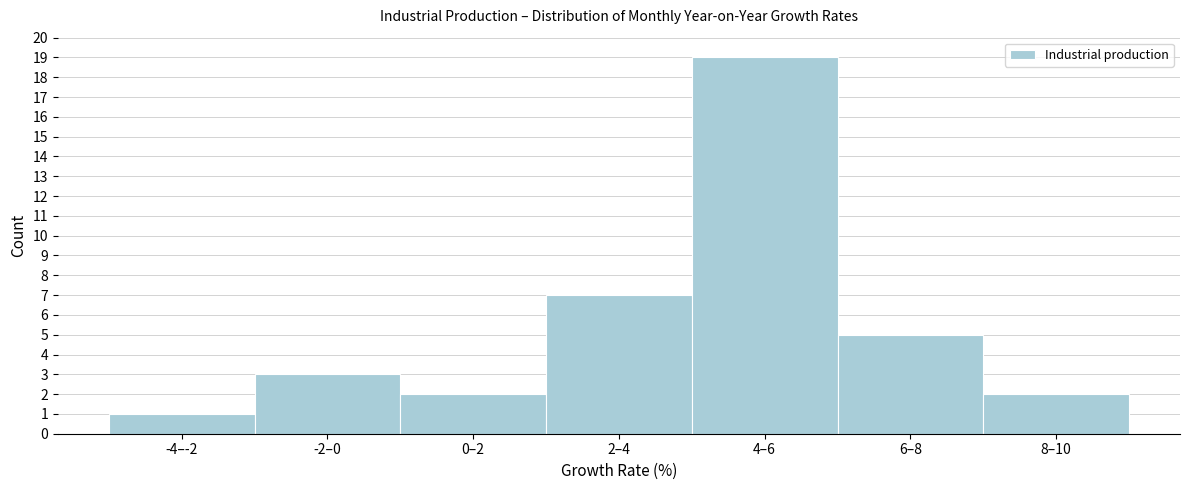

Reading left to right, what are all the values shown in this chart?

1	3	2	7	19	5	2